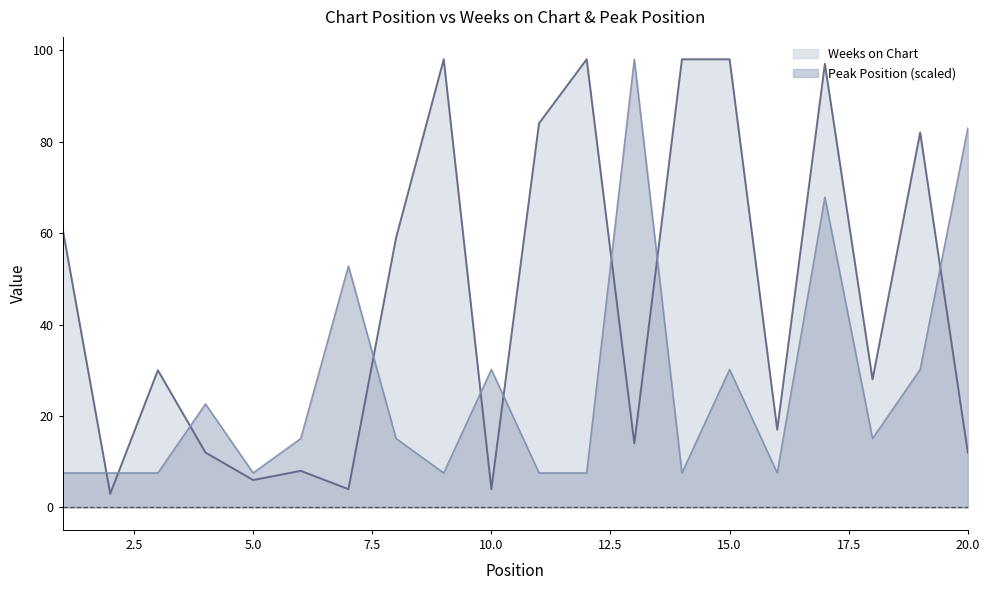

Rank the series at 15 from highest to lowest value.

Weeks on Chart, Peak Position